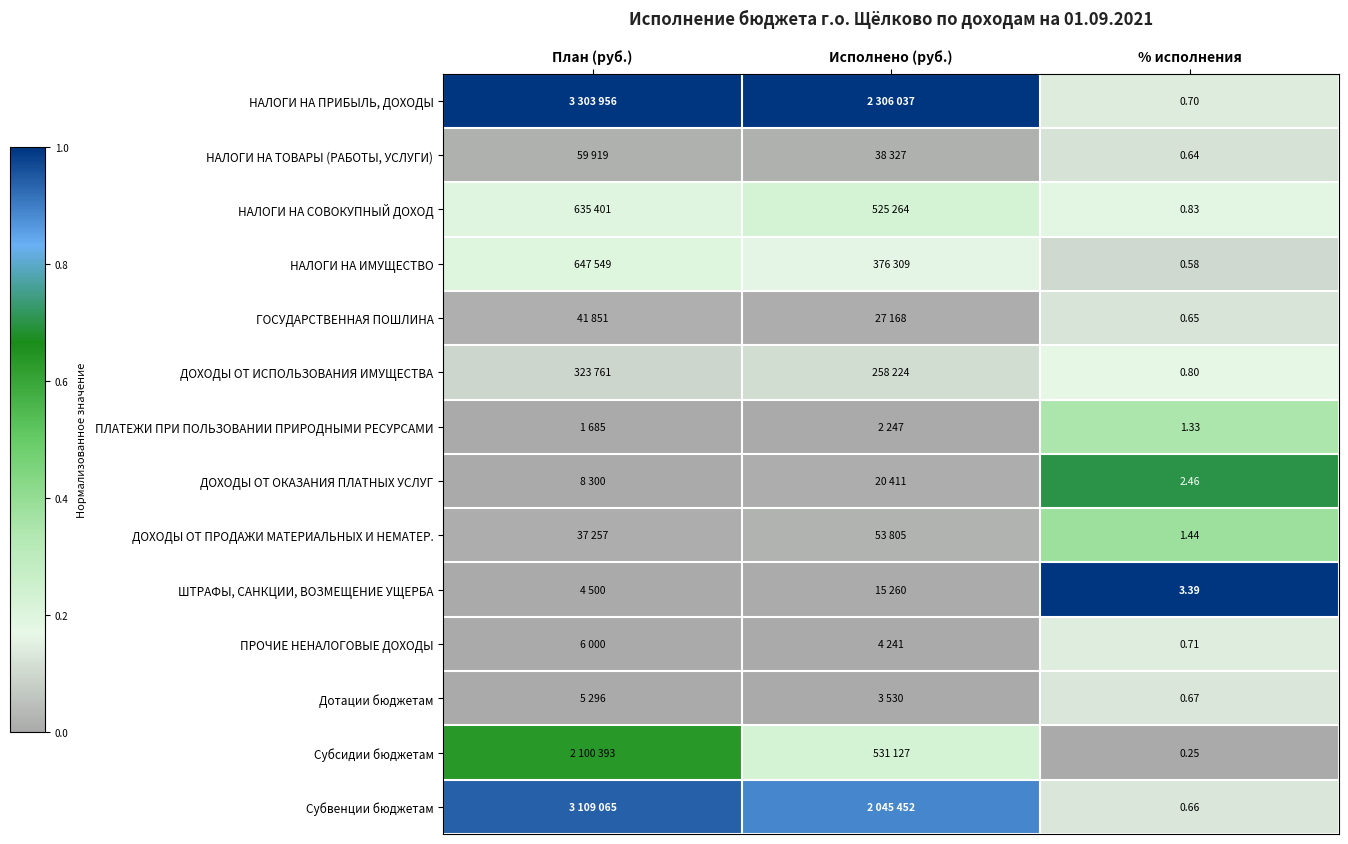

Rank the series at % исполнения from lowest to highest value.

Субсидии бюджетам, НАЛОГИ НА ИМУЩЕСТВО, НАЛОГИ НА ТОВАРЫ (РАБОТЫ, УСЛУГИ), ГОСУДАРСТВЕННАЯ ПОШЛИНА, Субвенции бюджетам, Дотации бюджетам, НАЛОГИ НА ПРИБЫЛЬ, ДОХОДЫ, ПРОЧИЕ НЕНАЛОГОВЫЕ ДОХОДЫ, ДОХОДЫ ОТ ИСПОЛЬЗОВАНИЯ ИМУЩЕСТВА, НАЛОГИ НА СОВОКУПНЫЙ ДОХОД, ПЛАТЕЖИ ПРИ ПОЛЬЗОВАНИИ ПРИРОДНЫМИ РЕСУРСАМИ, ДОХОДЫ ОТ ПРОДАЖИ МАТЕРИАЛЬНЫХ И НЕМАТЕР., ДОХОДЫ ОТ ОКАЗАНИЯ ПЛАТНЫХ УСЛУГ, ШТРАФЫ, САНКЦИИ, ВОЗМЕЩЕНИЕ УЩЕРБА